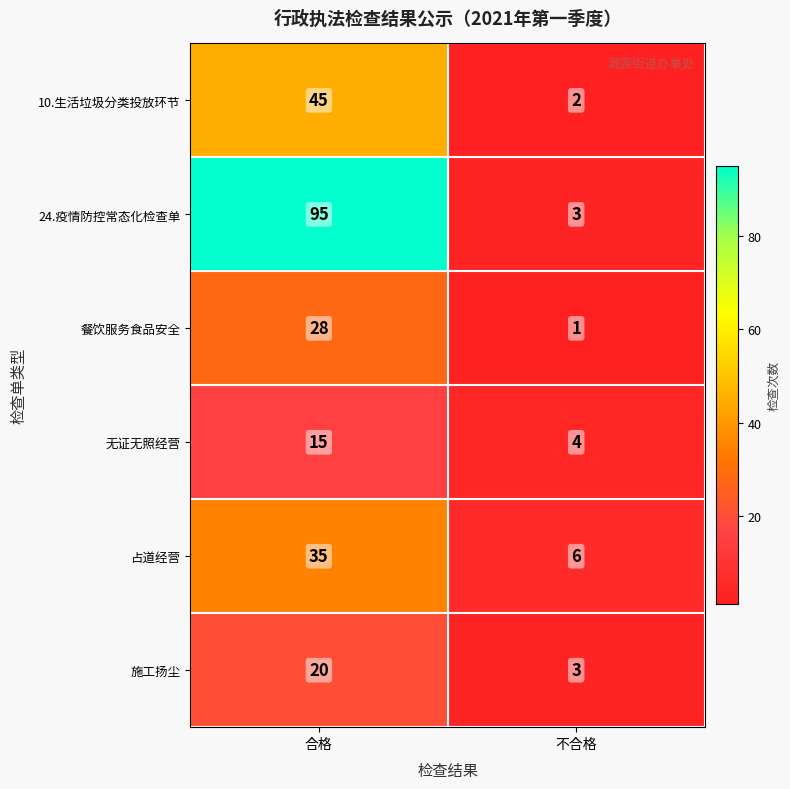

At which label is 占道经营 closest to 20?

不合格